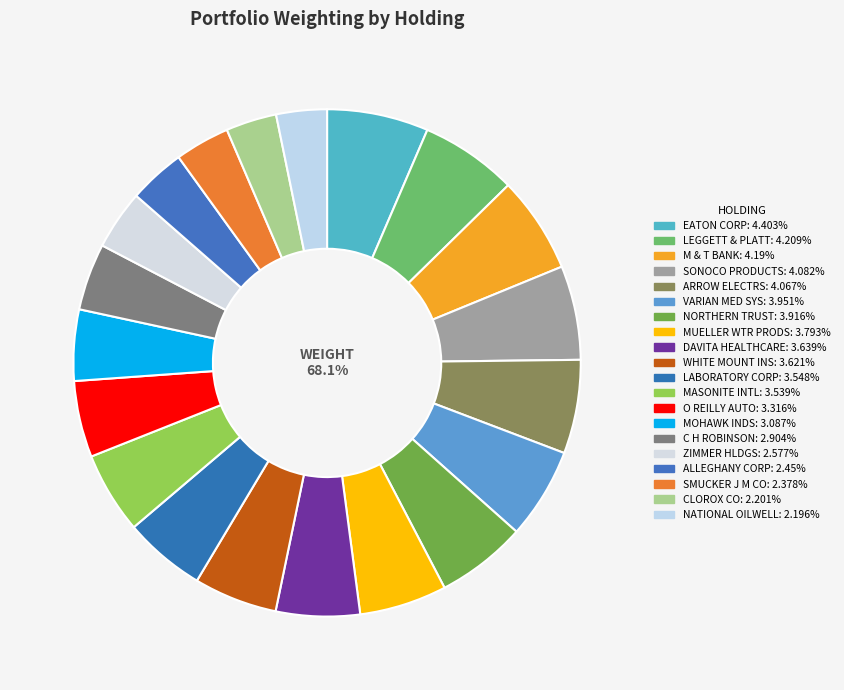

Does any single category account for the majority?

No